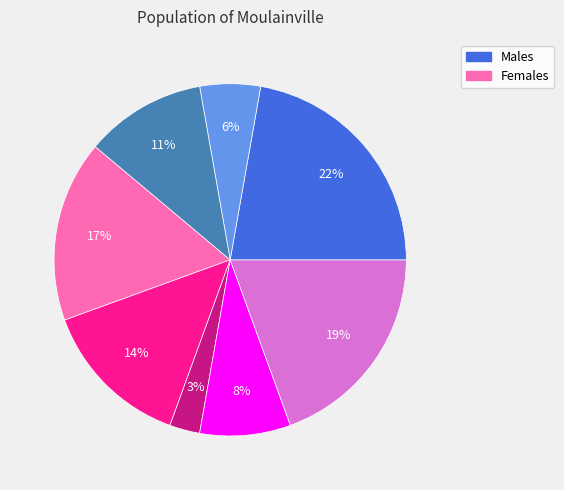

How many segments does this pie chart have?

8